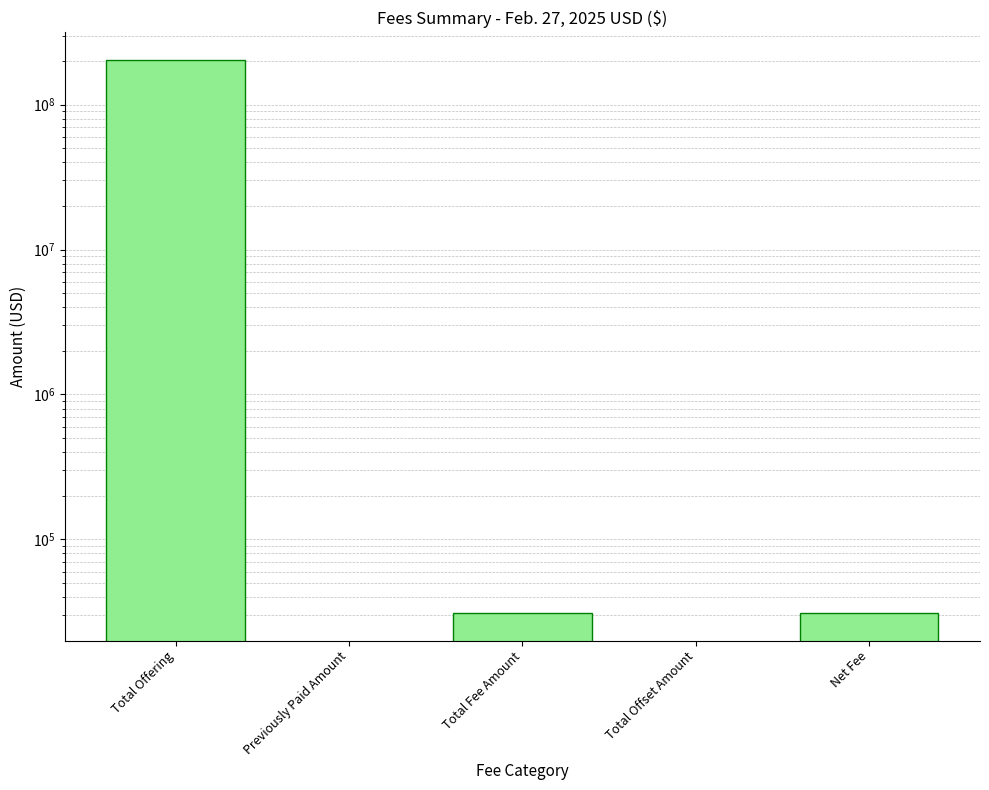

Which label corresponds to the largest value in the chart?

Total Offering